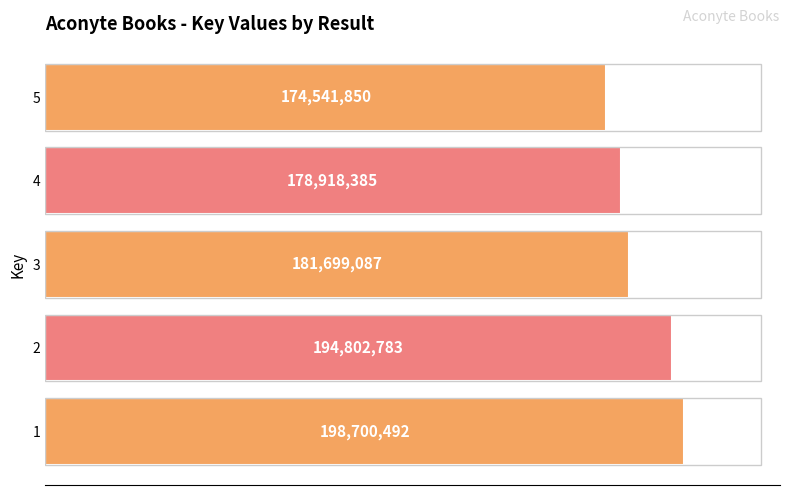

How many values are between 178918385 and 194802783?

3